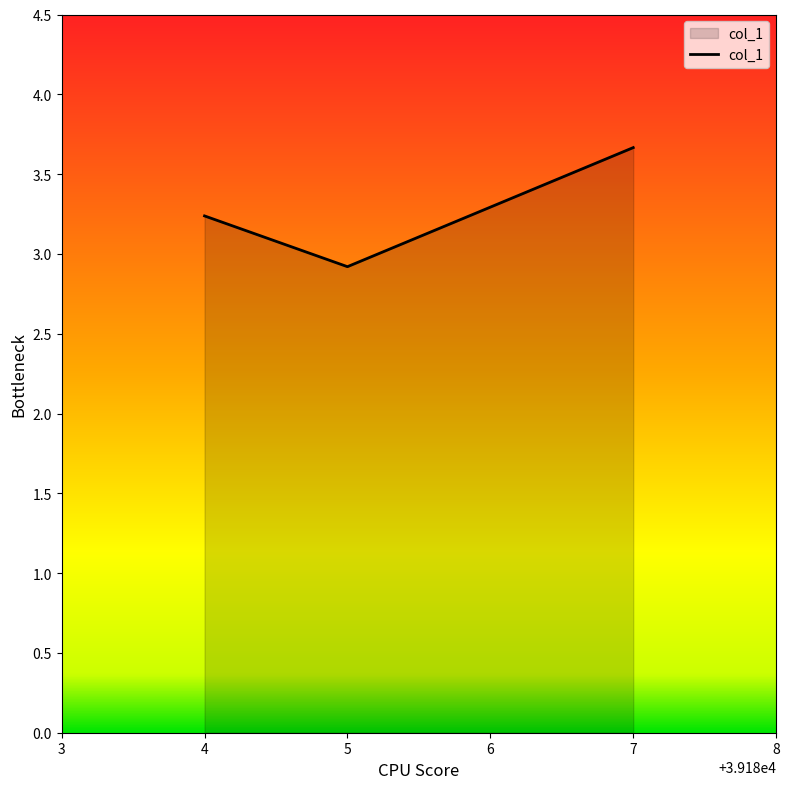

Read the value at 4.

3.2